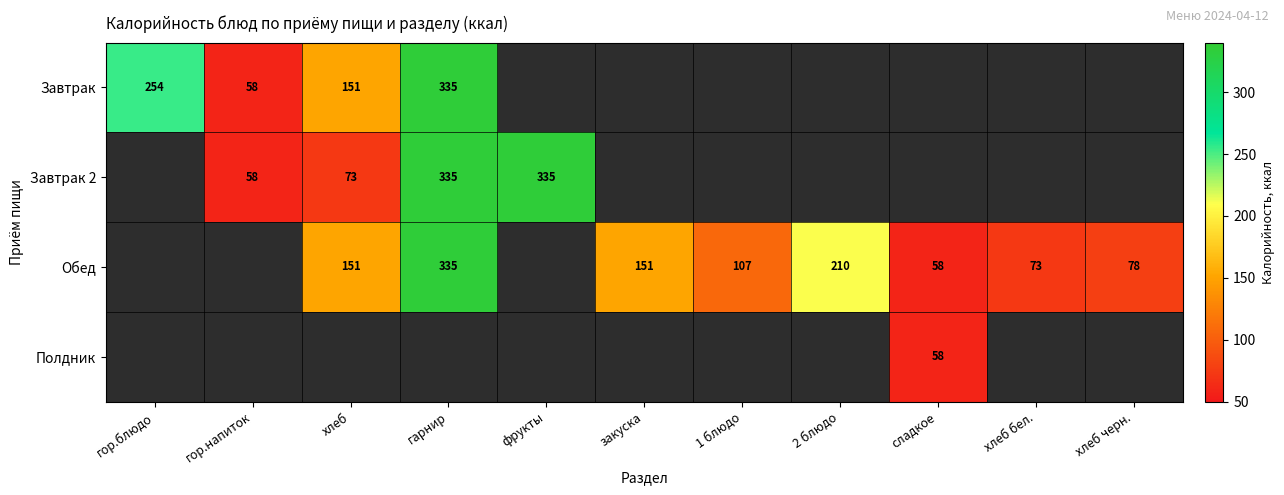

At how many categories does at least one series exceed 178?

4